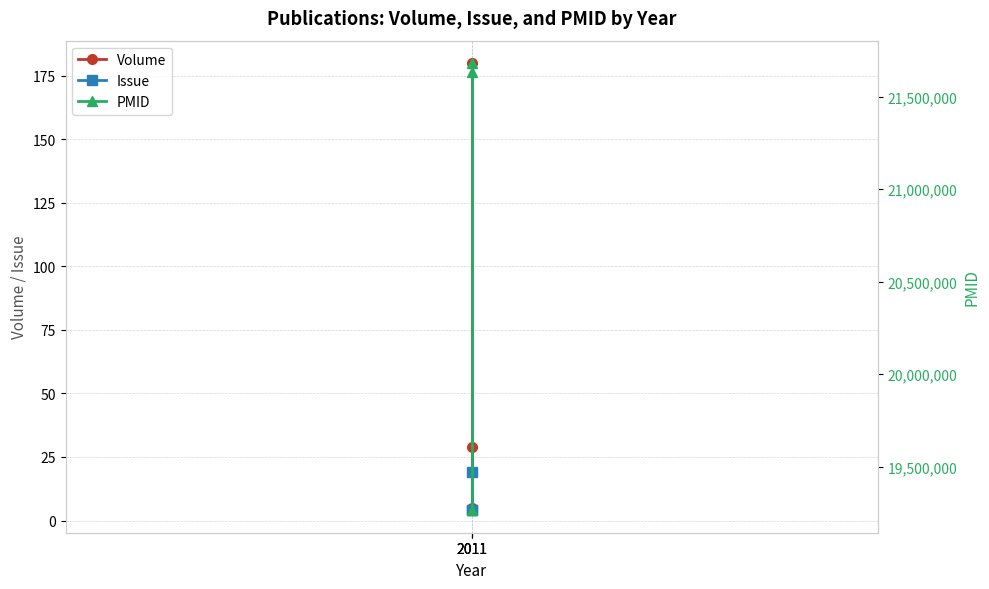

What is the difference between the PMID values at 2011 and 2011?

2418222